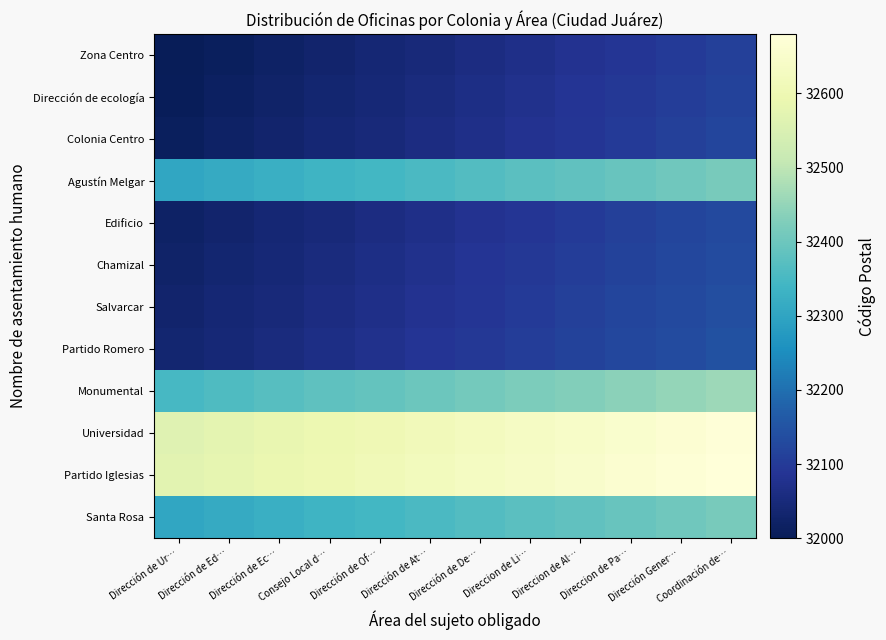

What is the difference between the highest and lowest values at Direccion de Li…?

570